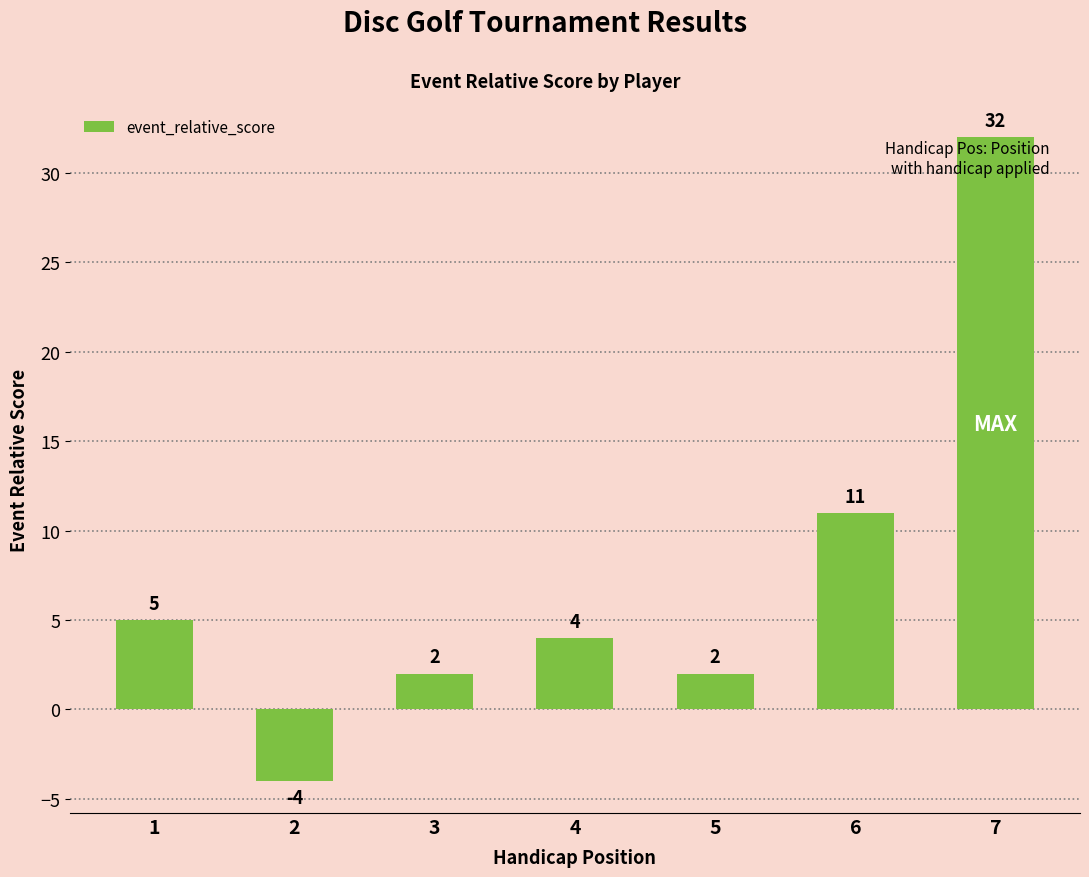

How many series are shown in this chart?

1